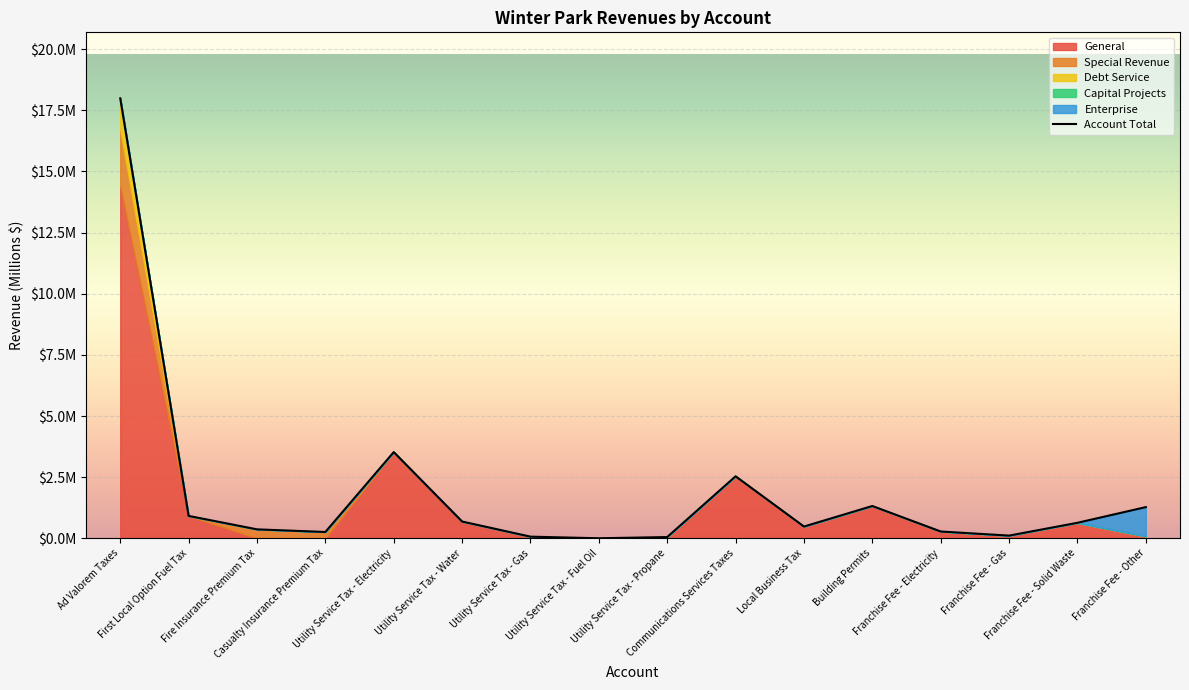

Reading left to right, extract all data points from this chart.

Ad Valorem Taxes=18.0	First Local Option Fuel Tax=0.9	Fire Insurance Premium Tax=0.4	Casualty Insurance Premium Tax=0.3	Utility Service Tax - Electricity=3.5	Utility Service Tax - Water=0.7	Utility Service Tax - Gas=0.1	Utility Service Tax - Fuel Oil=0.0	Utility Service Tax - Propane=0.1	Communications Services Taxes=2.5	Local Business Tax=0.5	Building Permits=1.3	Franchise Fee - Electricity=0.3	Franchise Fee - Gas=0.1	Franchise Fee - Solid Waste=0.6	Franchise Fee - Other=1.3